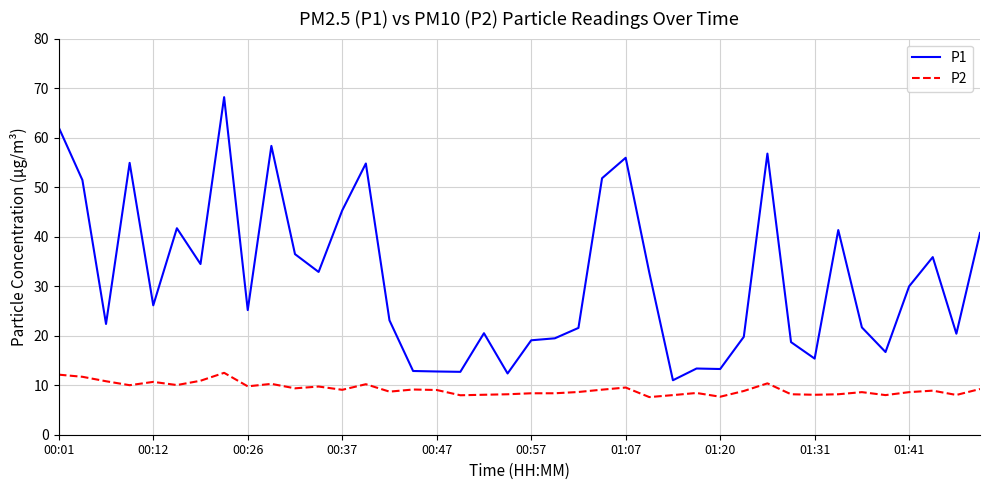

Which series has the largest total across all categories?

P1